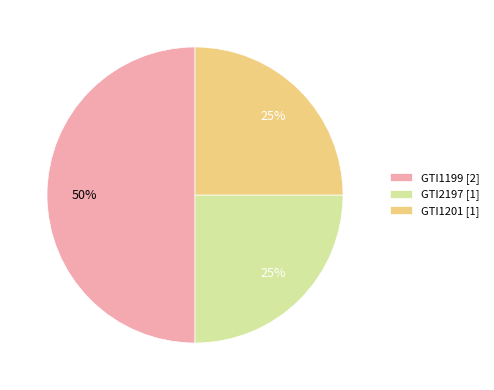

What is the largest slice in the pie chart?

GTI1199